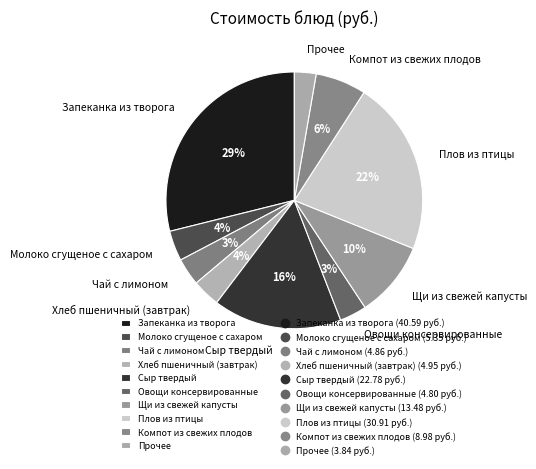

The Чай с лимоном slice represents 11% of the pie. True or false?

False